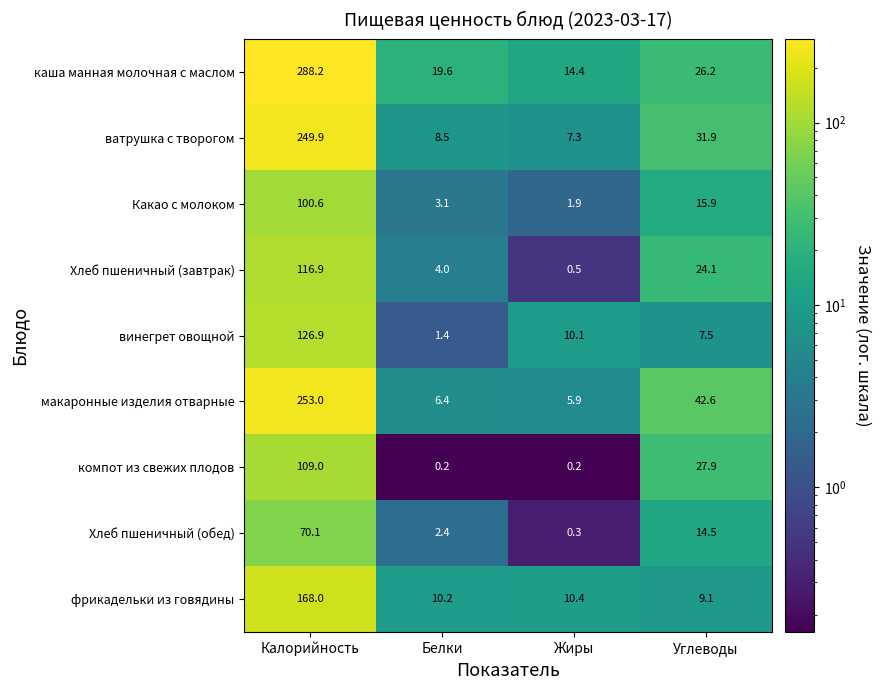

At which label does Хлеб пшеничный (обед) first exceed 14?

Калорийность